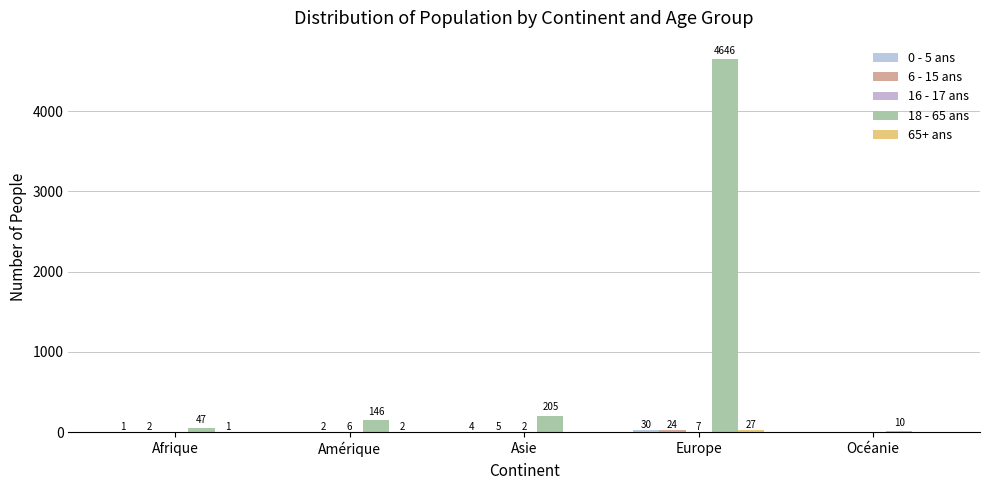

What is the label of the 3rd bar from the right?

Asie